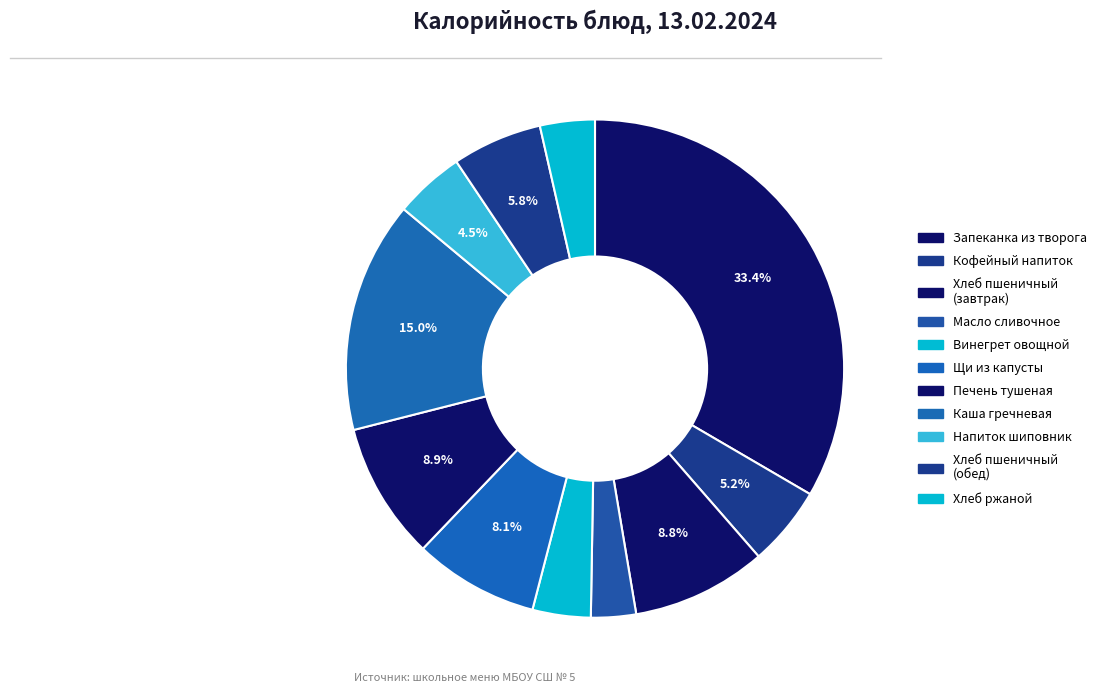

Rank the categories by value from highest to lowest.

запеканка из творога (со сг. молоком), каша рассыпчатая гречневая с маслом, печень тушеная в соусе, хлеб пшеничный (завтрак), щи из свежей капусты с картофелем и см., хлеб пшеничный (обед), кофейный напиток с молоком, напиток из плодов шиповника, винегрет овощной с р.м., хлеб ржаной, масло сливочное порциями